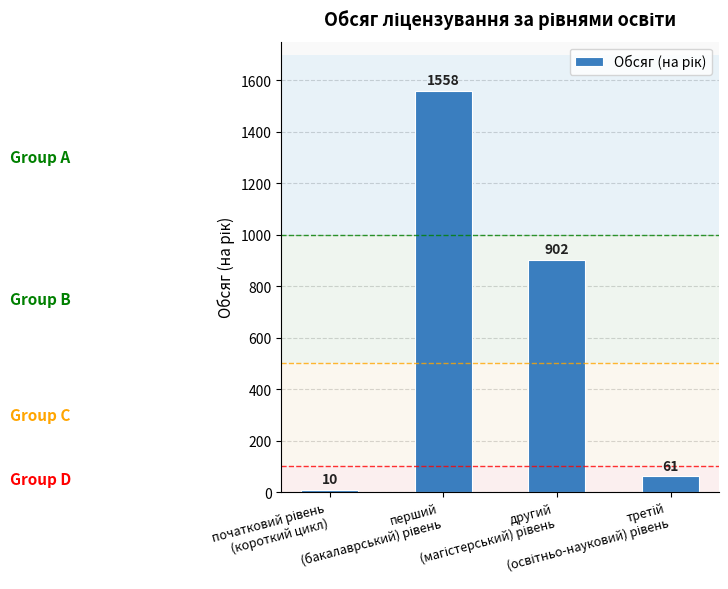

What is the greatest value displayed?

1558